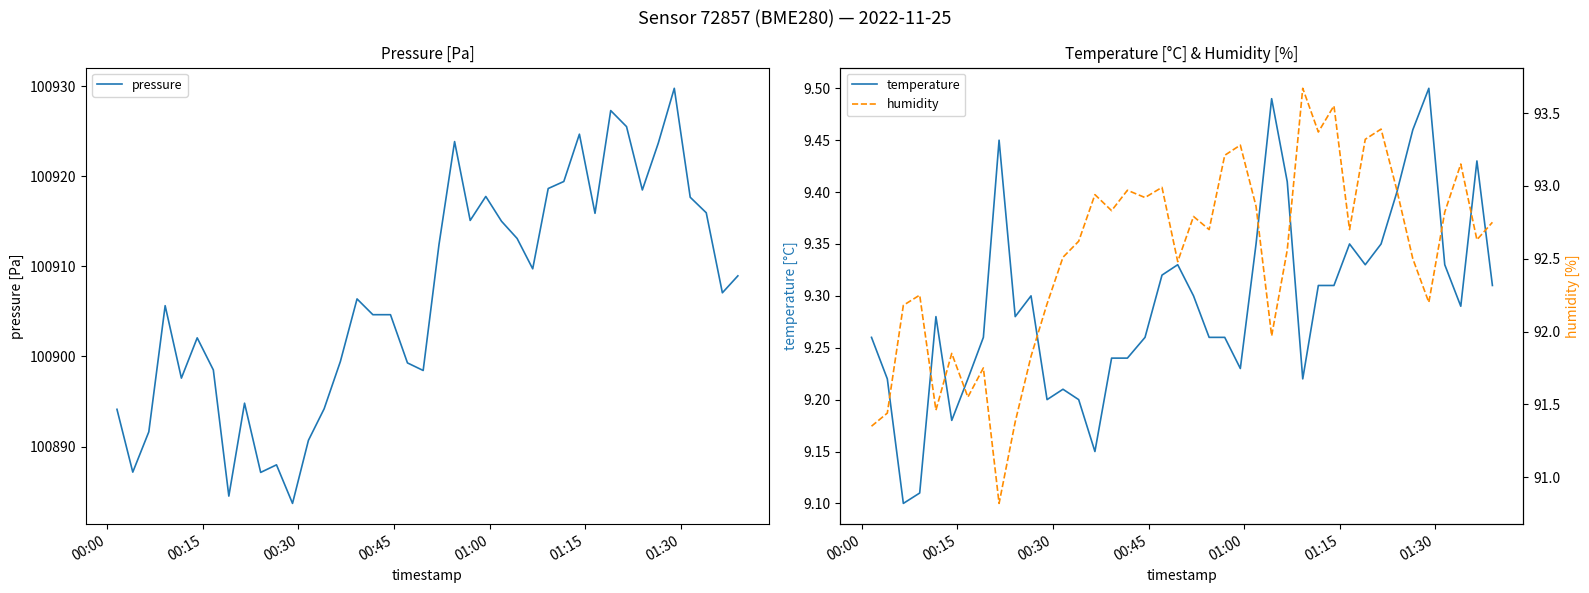

List the series in order of their peak value, lowest first.

temperature, humidity, pressure